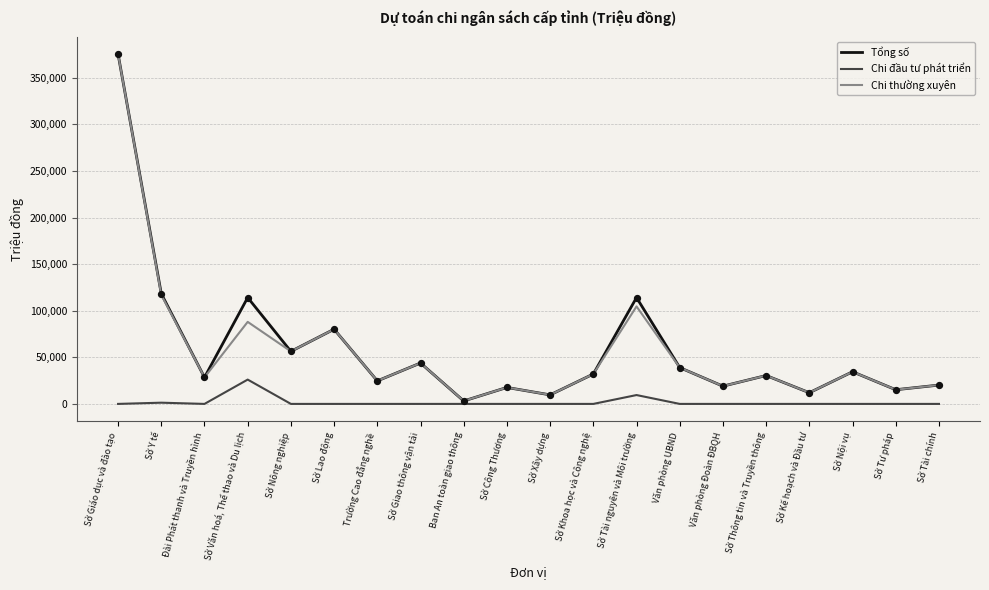

Is the value of Chi đầu tư phát triển at Sở Xây dựng greater than the value of Tổng số at Sở Giao thông vận tải?

No